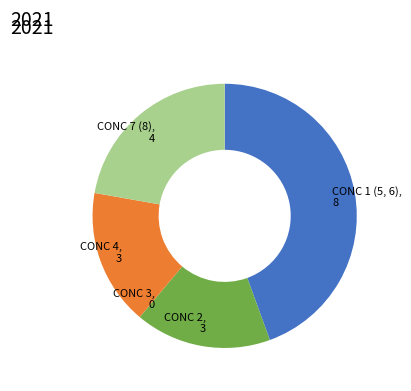

Is there a majority slice in this chart?

No